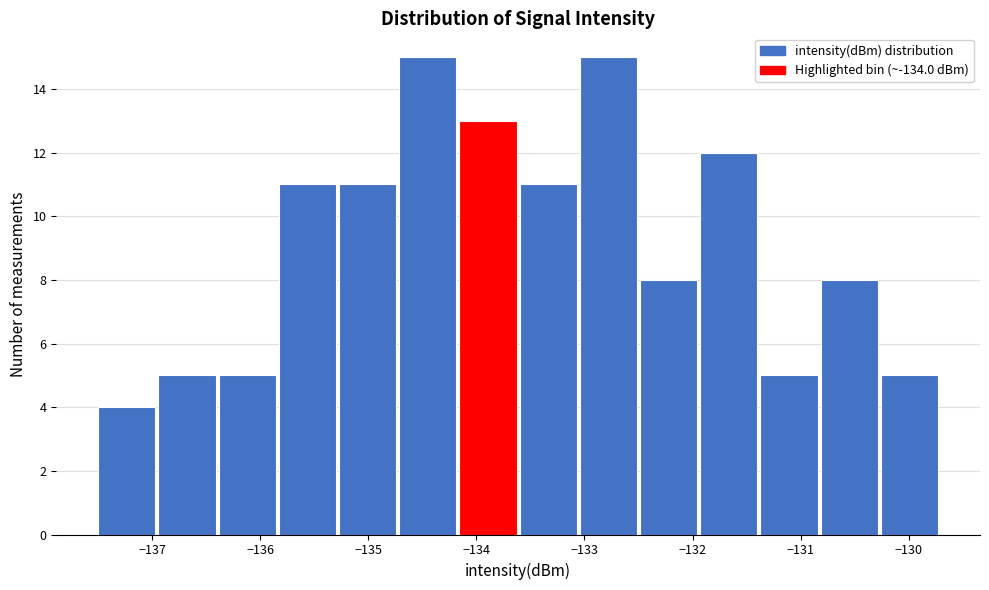

What is the height of the bar covering -132.5 to -131.9 on the x-axis? Neither the bar edges nor the heights are printed on the chart, so give them approximately, as read against the axes.

8